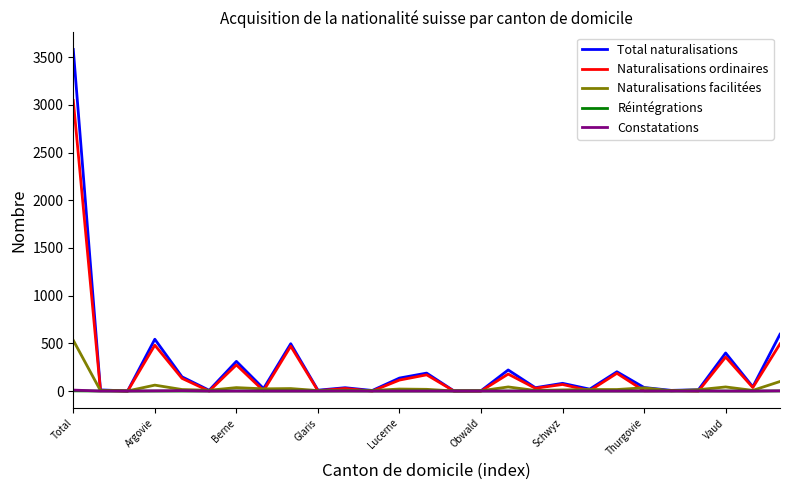

Which series has the largest range (max minus min)?

Total naturalisations